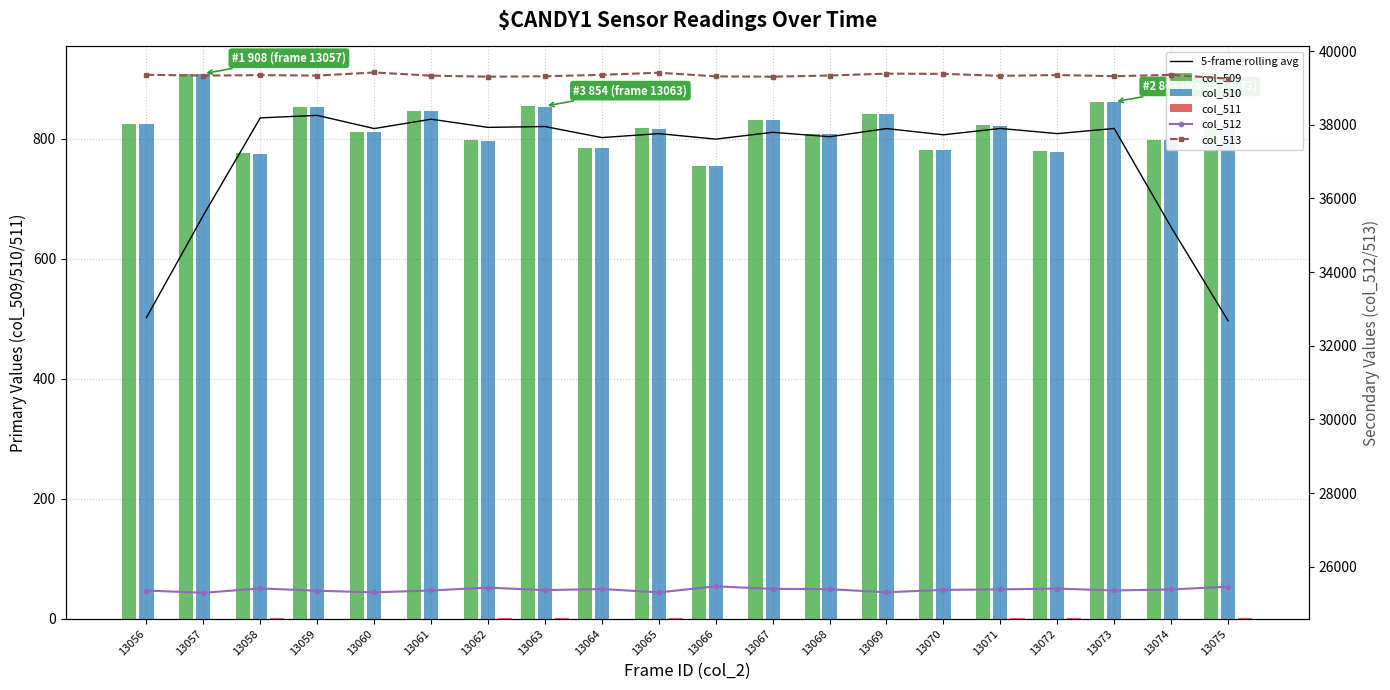

Which series has the largest total across all categories?

col_513